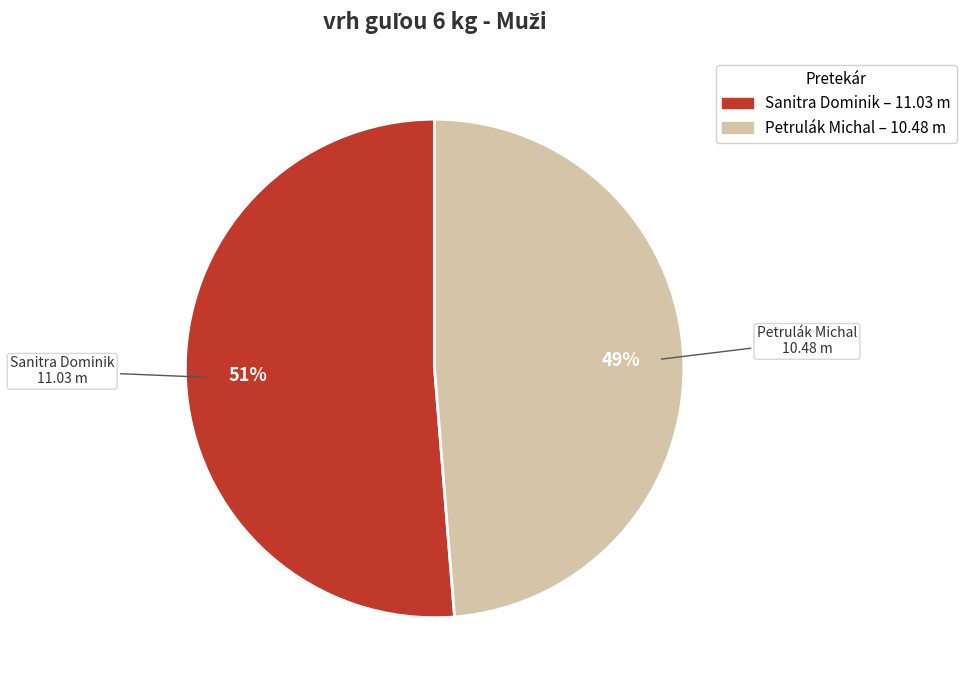

Which slice is the largest?

Sanitra Dominik